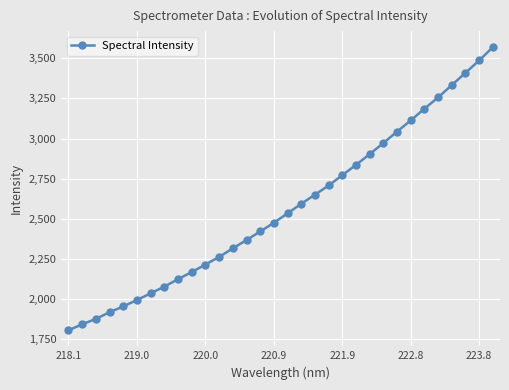

What is the value of the 11th point from the left?

2216.3